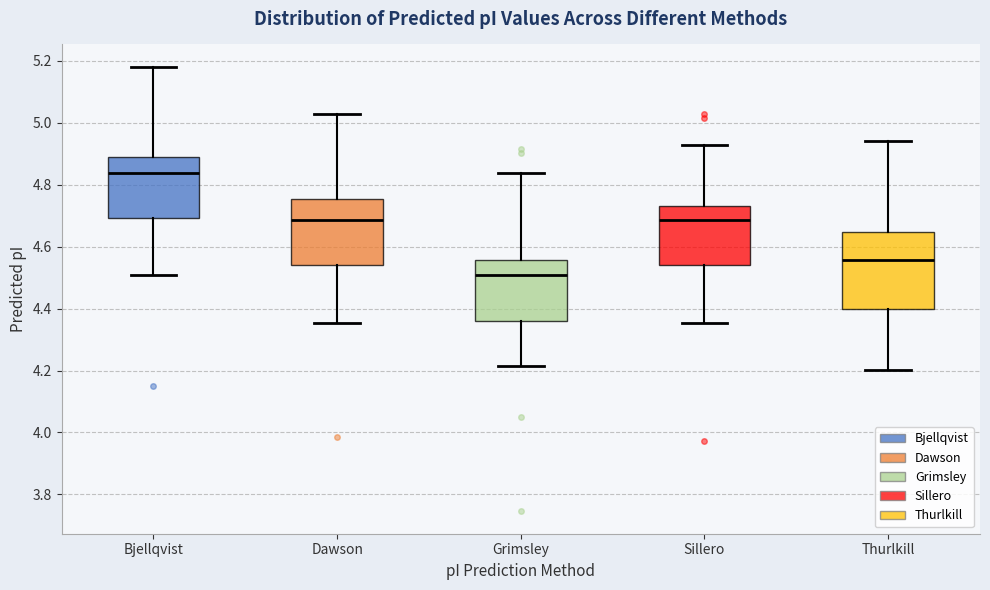

Reading left to right, read every box against the y-axis: the position of its median line, the range the box covers, and the ends of its whiskers. The values are not printed on the chart, so give them approximately, as read against the axis.

Bjellqvist: median 4.84, box 4.70 to 4.88, whiskers 4.50 to 5.18
Dawson: median 4.68, box 4.54 to 4.76, whiskers 4.36 to 5.02
Grimsley: median 4.50, box 4.36 to 4.56, whiskers 4.22 to 4.84
Sillero: median 4.68, box 4.54 to 4.74, whiskers 4.36 to 4.92
Thurlkill: median 4.56, box 4.40 to 4.64, whiskers 4.20 to 4.94